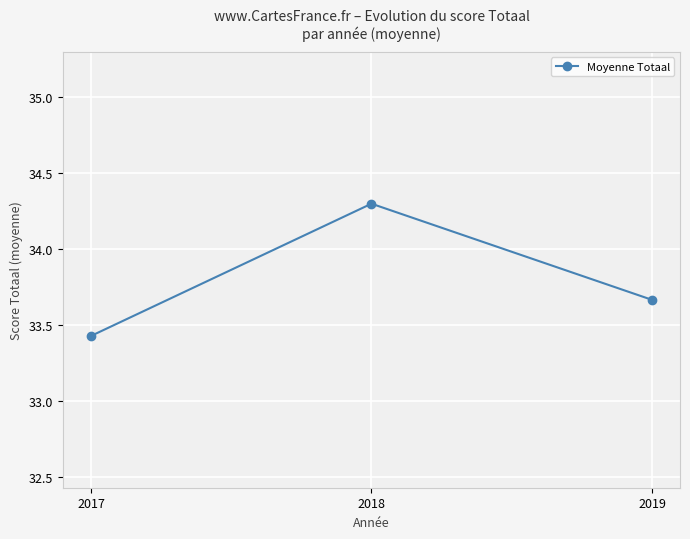

Which category has the highest value across all series?

2018